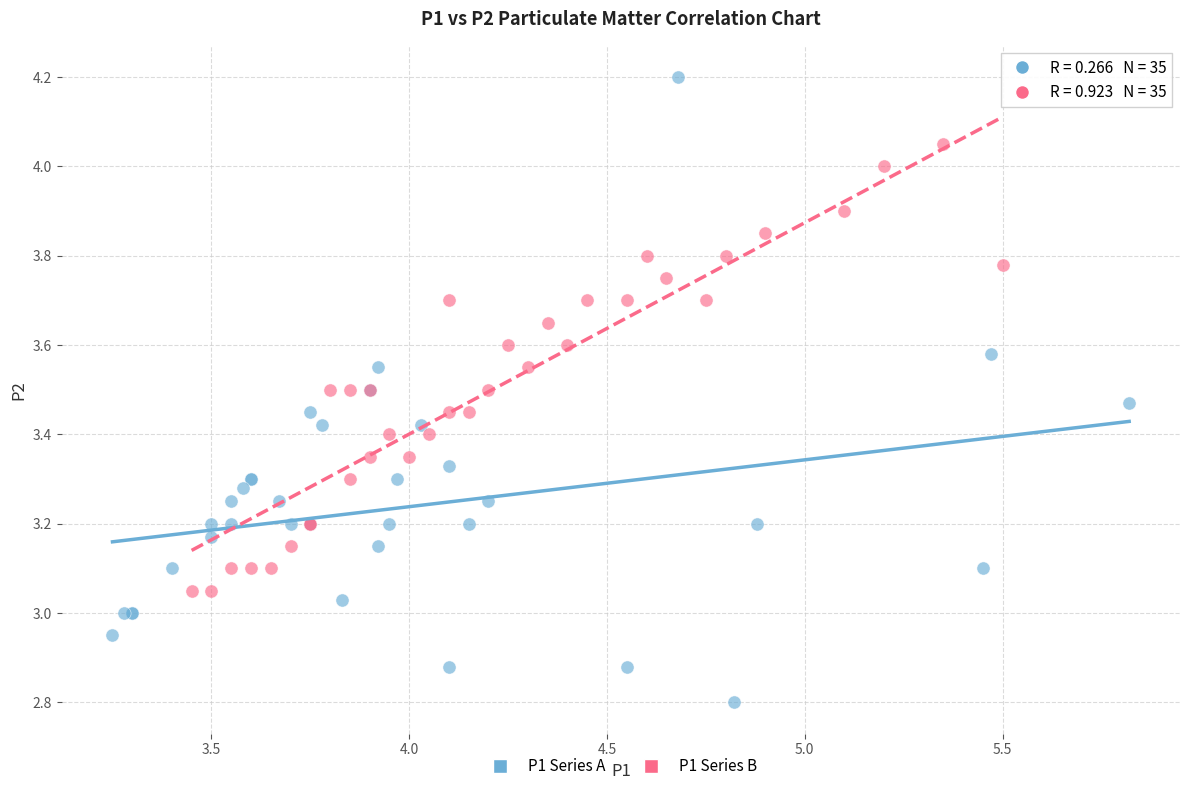

Which series has the largest Y range (max minus min)?

P1 Series A